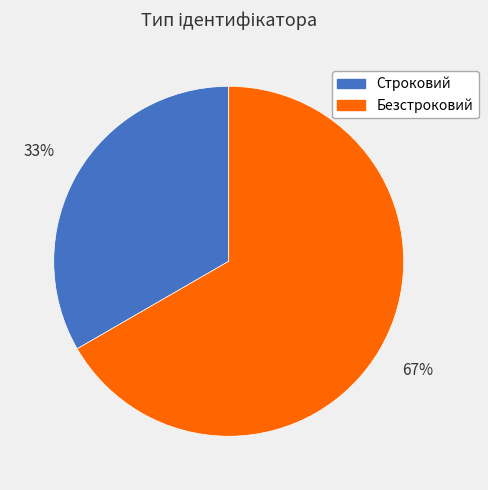

How many slices are in this pie chart?

2